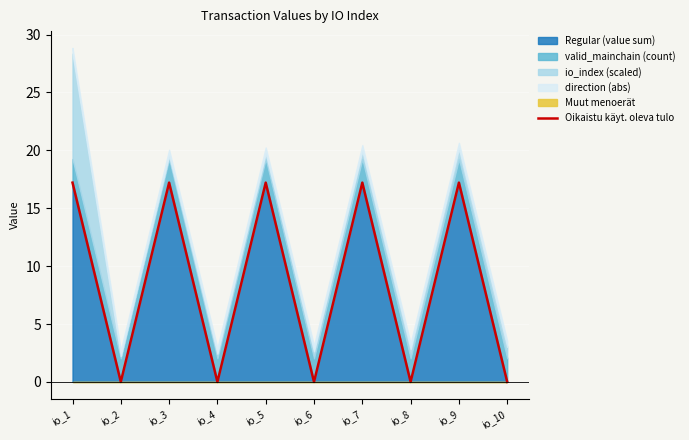

The chart shows a value of 0.0 at io_4. True or false?

True